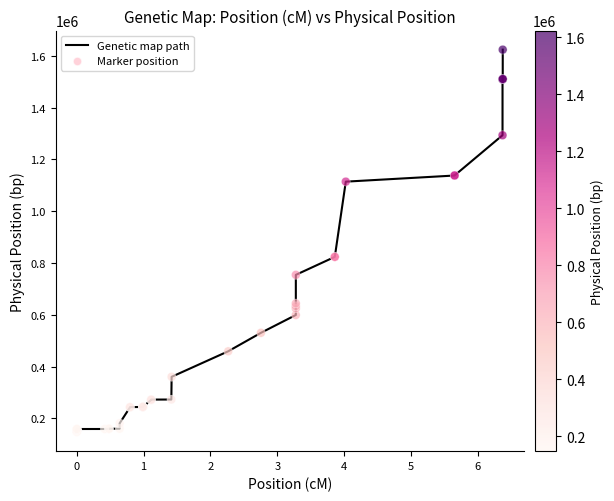

What is the smallest value displayed?

147551